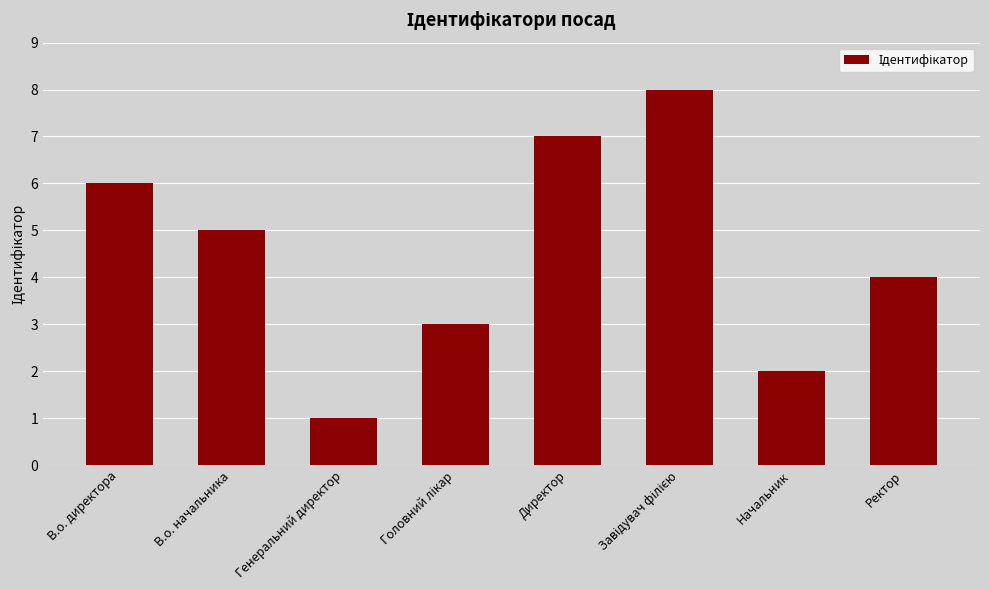

Between Генеральний директор and В.о. начальника, which is larger?

В.о. начальника